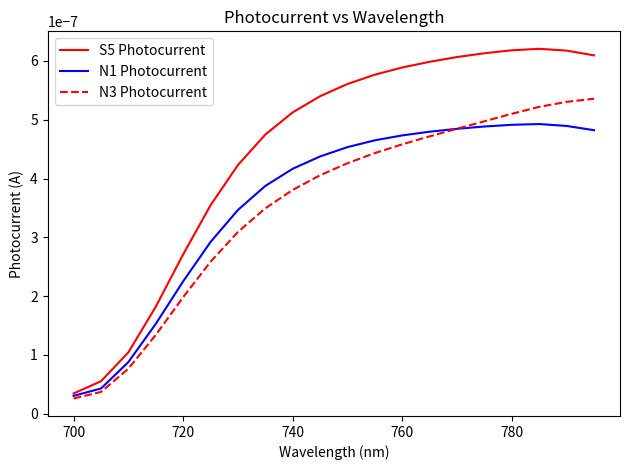

Which series has the widest spread of values?

S5 Photocurrent